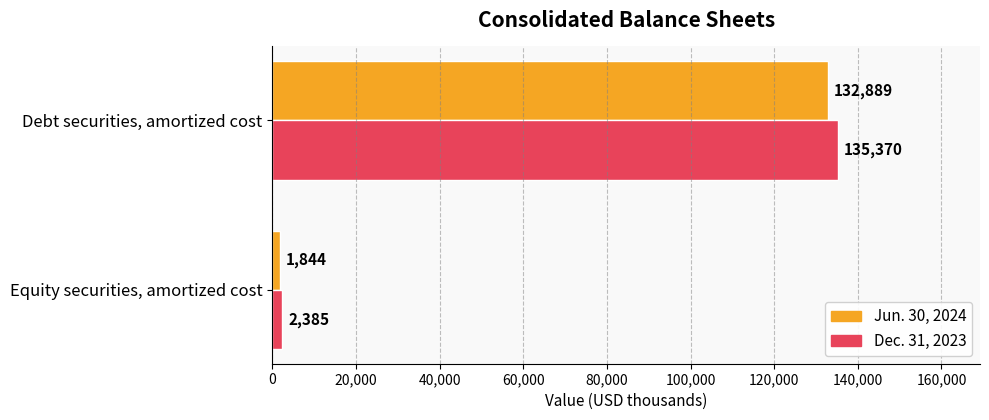

What is the sum of all Dec. 31, 2023 values?

137755